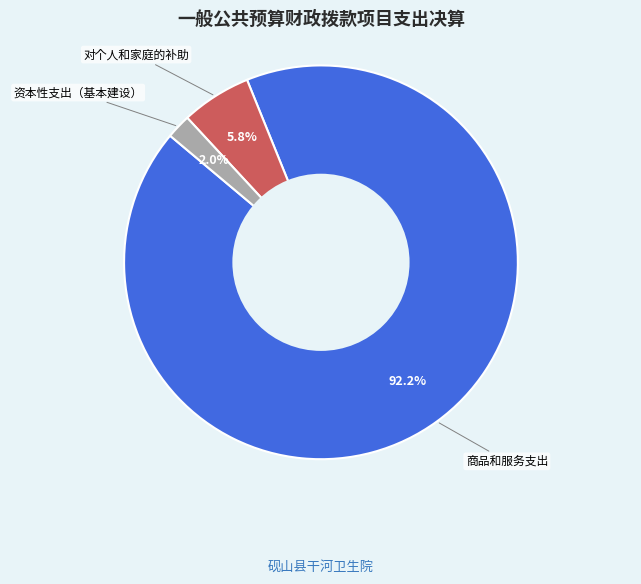

Is there a majority slice in this chart?

Yes